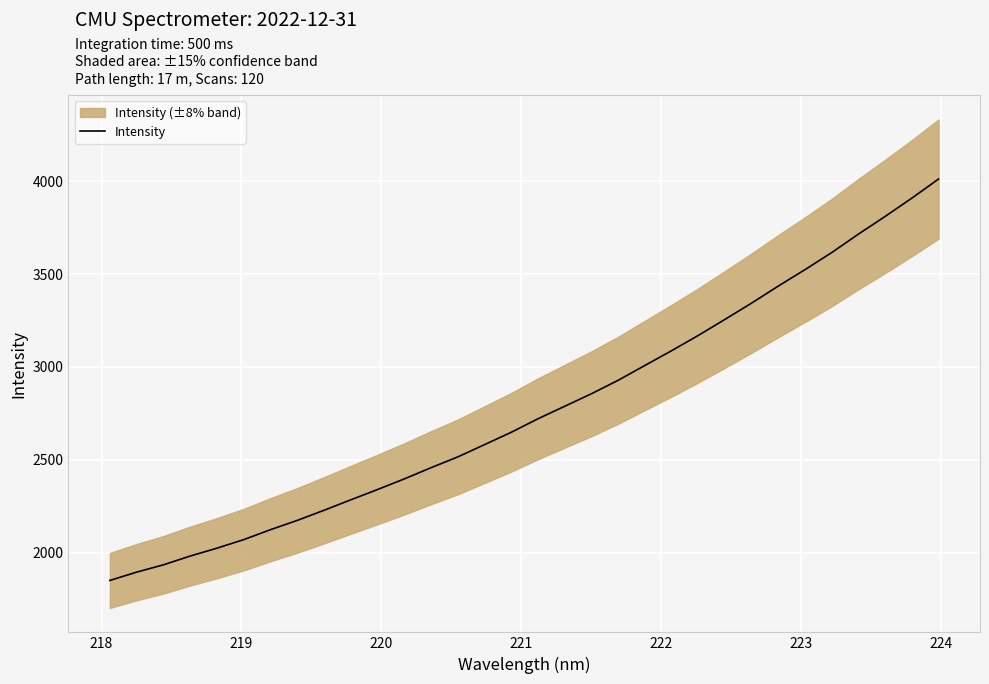

What is the minimum value for Intensity?

1850.1